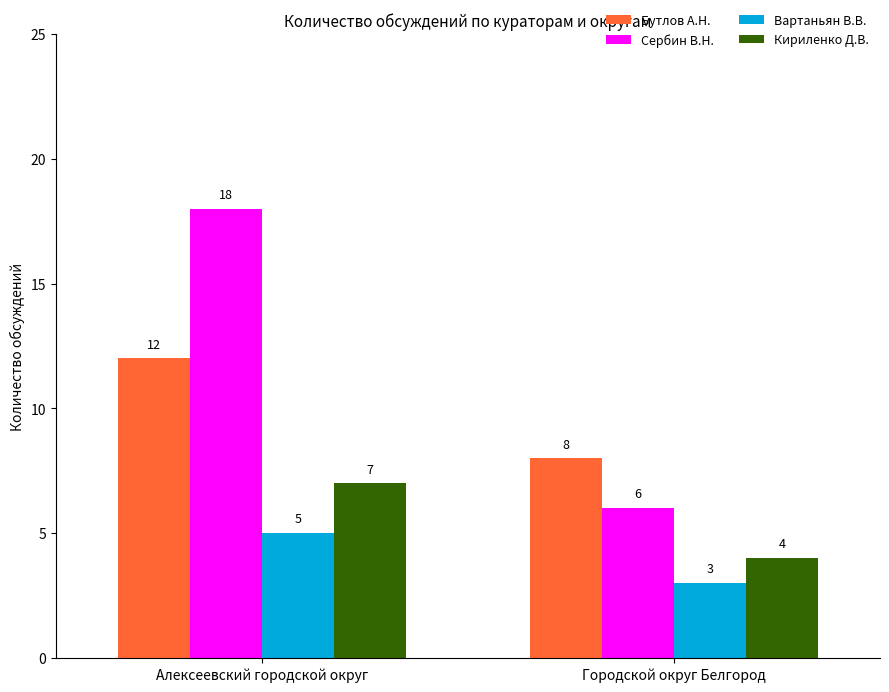

What is the sum of all Бутлов А.Н. values?

20